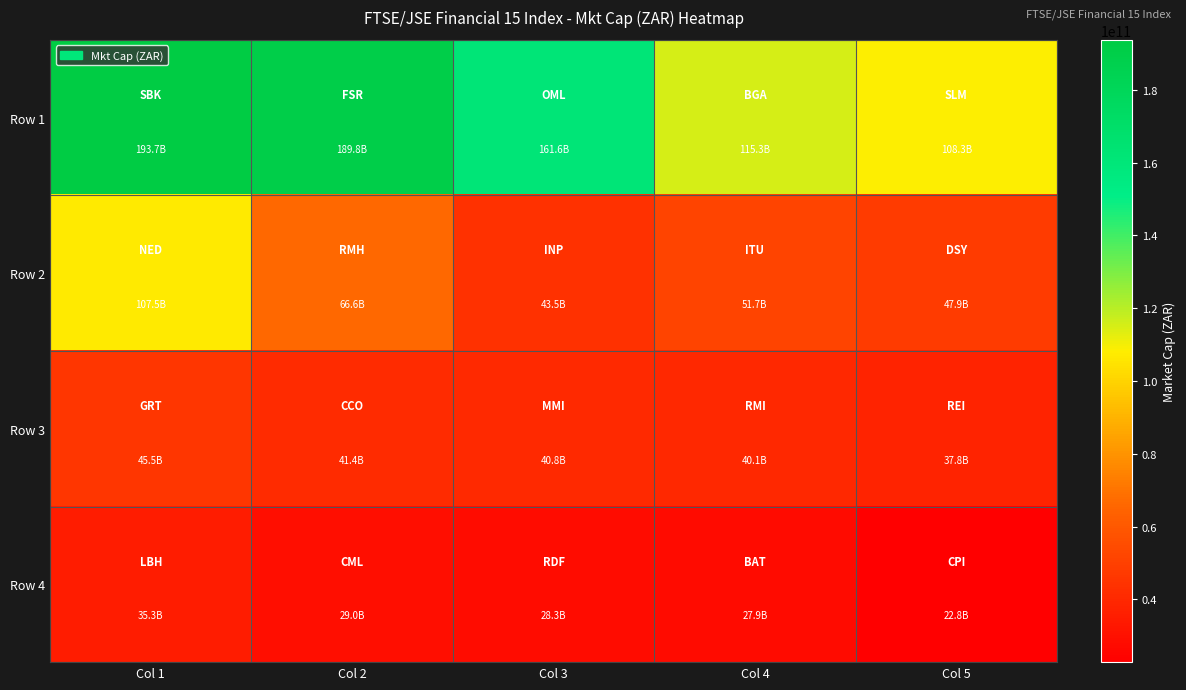

What is the total value across all series at Col 4?

235000679922.0